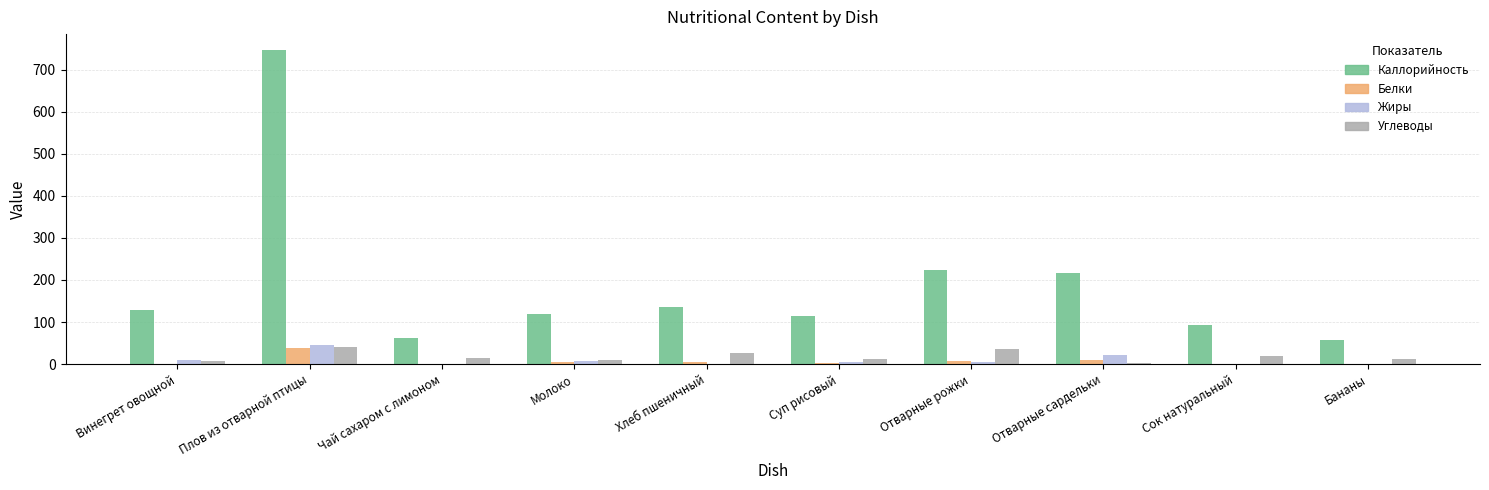

Between Чай сахаром с лимоном and Отварные рожки, which series saw the biggest shift?

Каллорийность